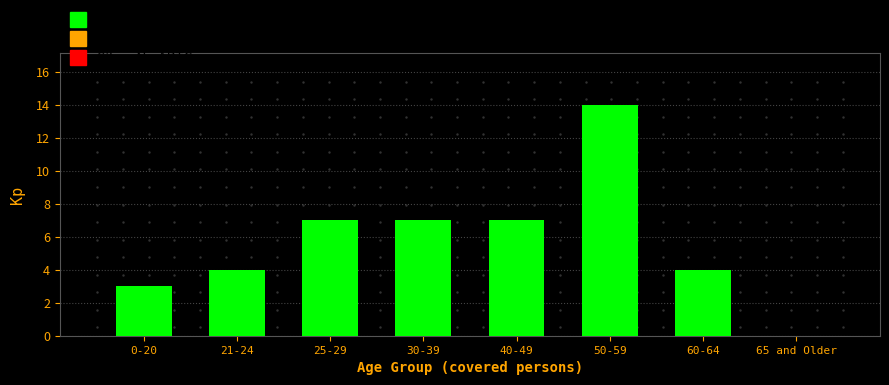

Reading left to right, what are all the values shown in this chart?

0-20=3	21-24=4	25-29=7	30-39=7	40-49=7	50-59=14	60-64=4	65 and Older=0